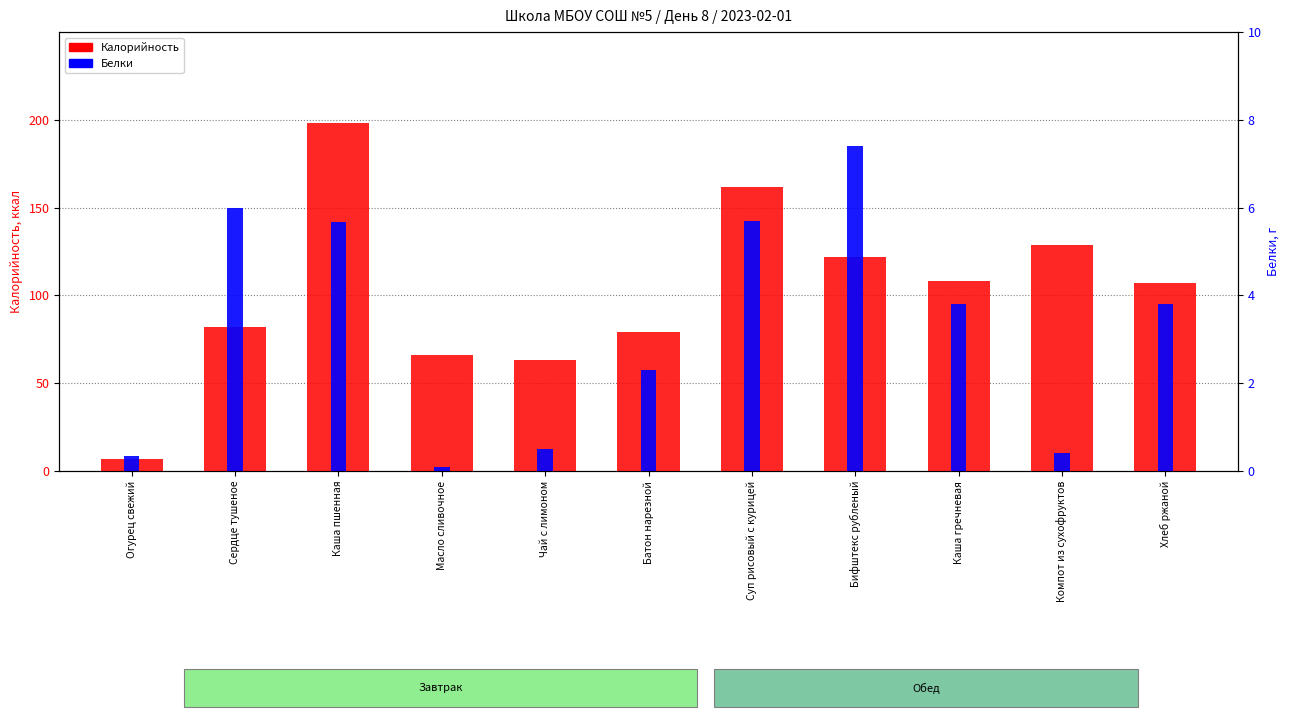

Between Бифштекс рубленый and Компот из сухофруктов, which is larger?

Компот из сухофруктов